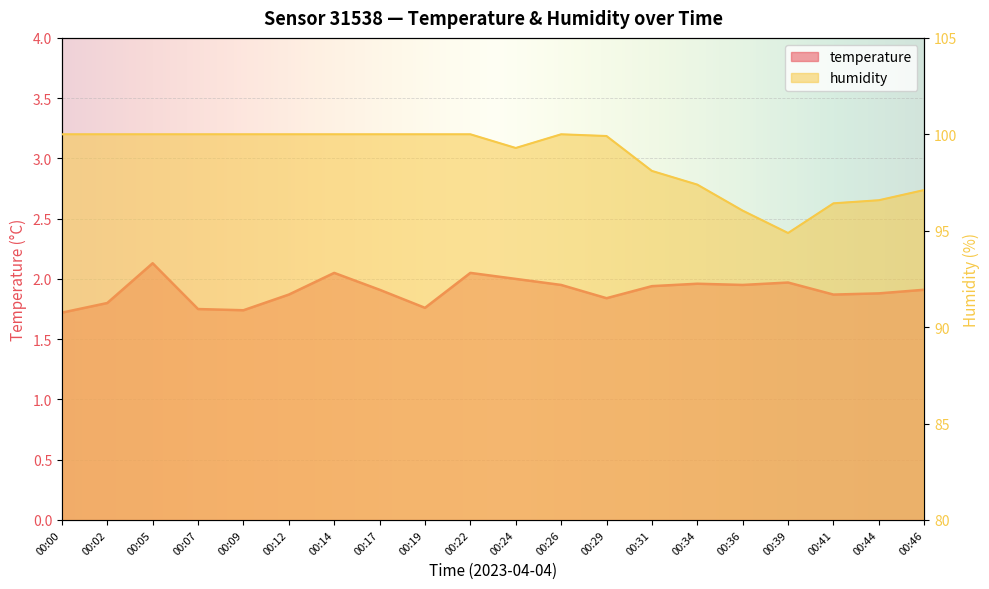

What is the value of the humidity point at the 9th from the left?

100.0